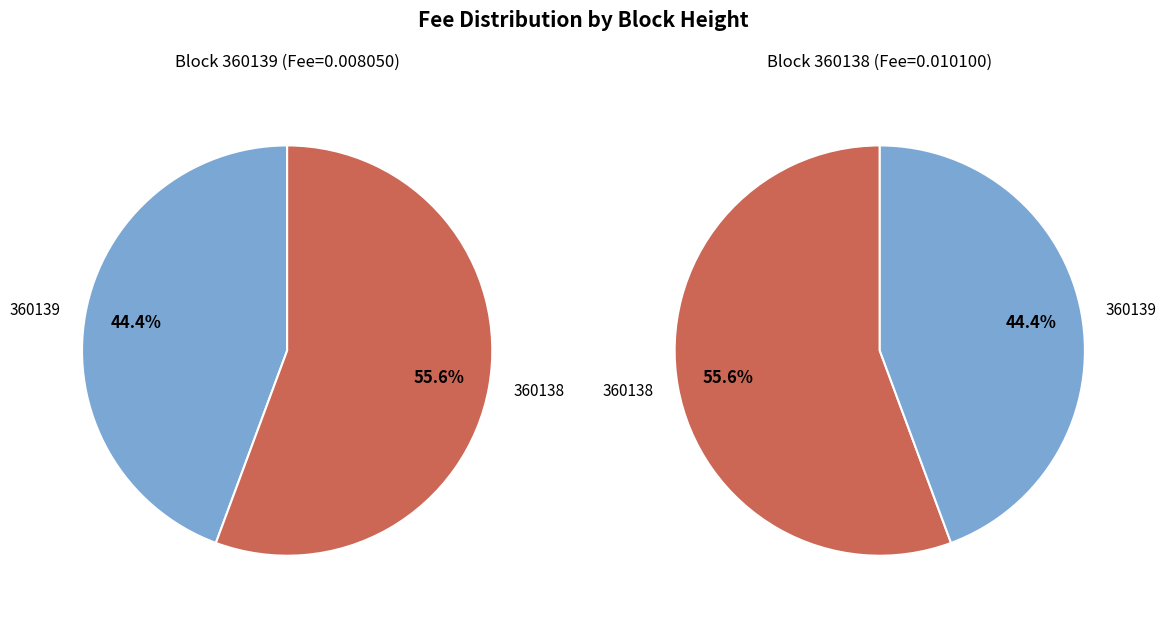

Is the sum of 360138 and 360139 greater than half?

Yes